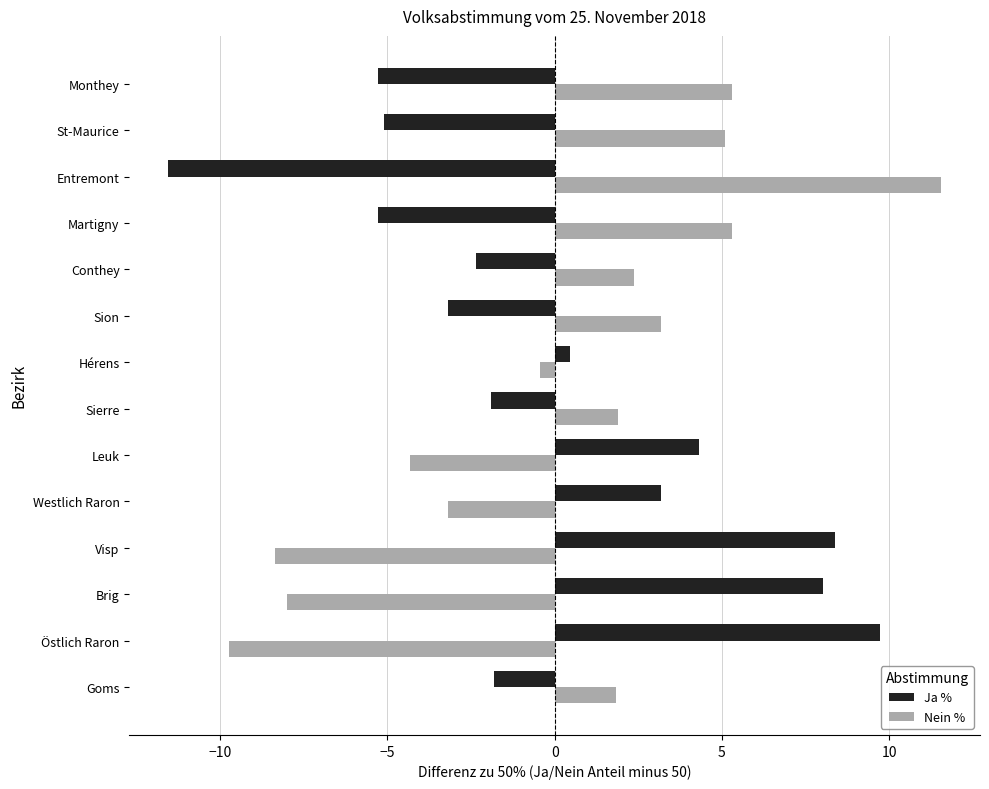

What is the difference between the maximum and minimum values in the Ja % series?

21.3